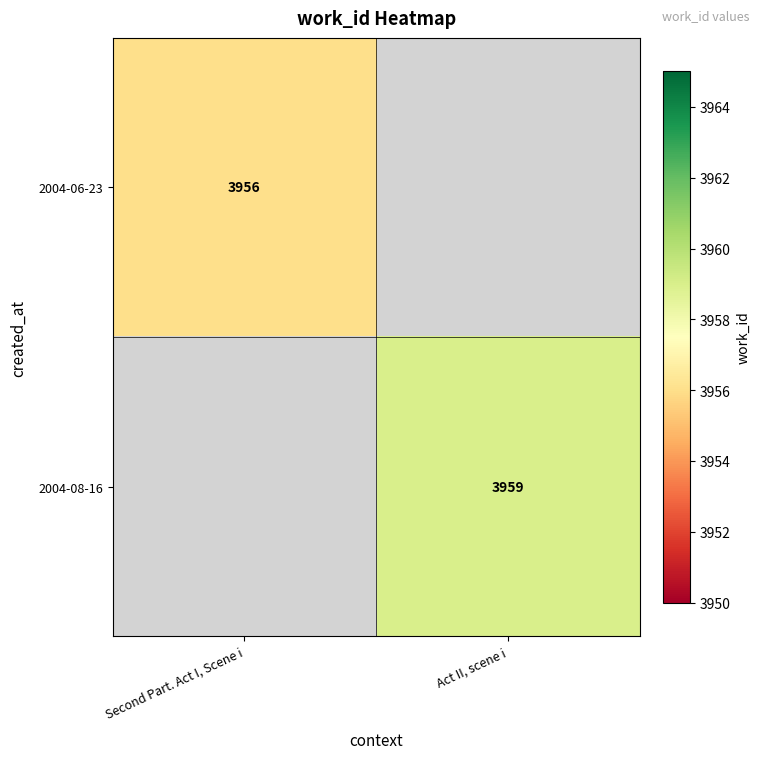

Which label corresponds to the largest value in the chart?

Act II, scene i